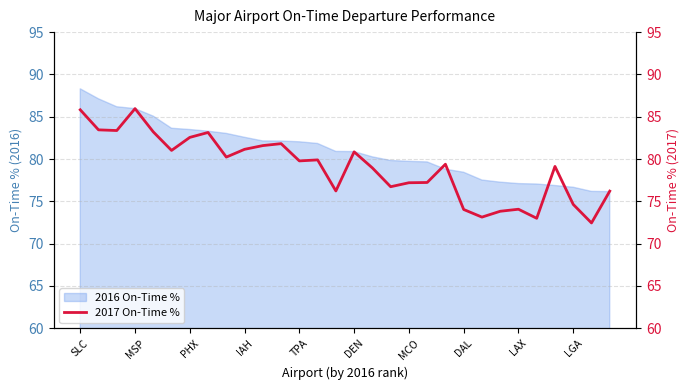

What is the lowest value of the 2016 On-Time % series?

76.2